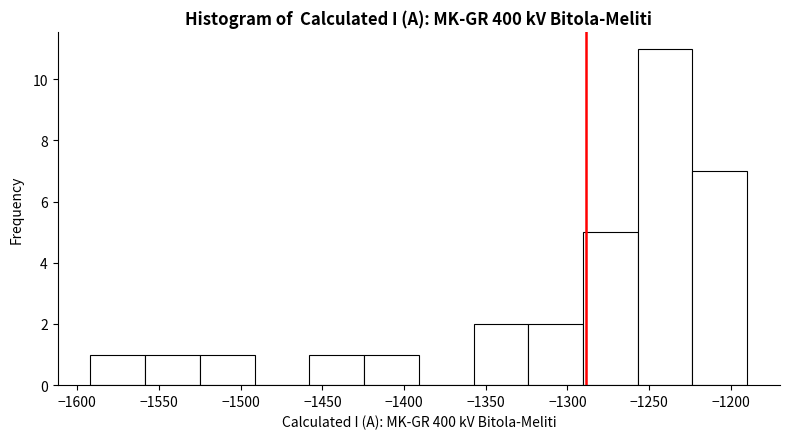

How tall is the bar that spans -1558.5 to -1525.0 on the x-axis? Neither the bar edges nor the heights are printed on the chart, so give them approximately, as read against the axes.

1